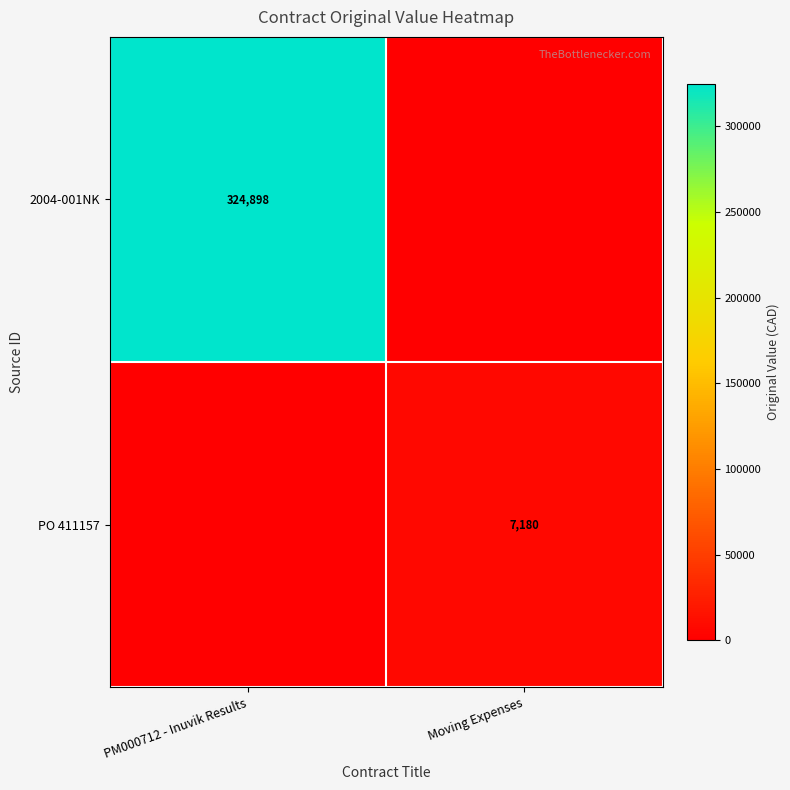

The value of 2004-001NK at PM000712 - Inuvik Results is 121051. True or false?

False